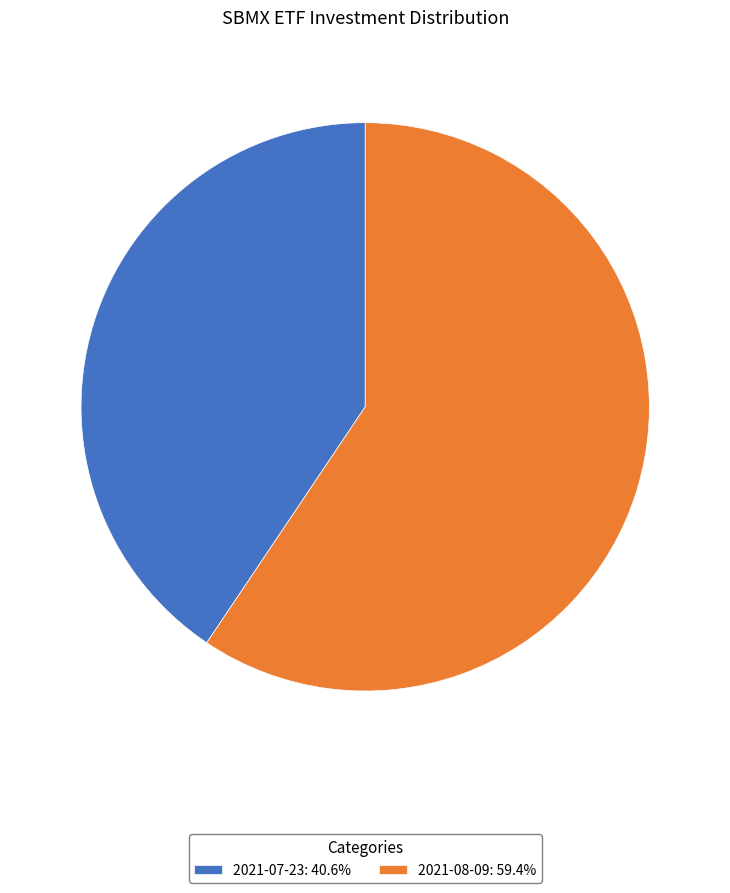

Combined, do 2021-08-09: 59.4% and 2021-07-23: 40.6% account for over 50%?

Yes